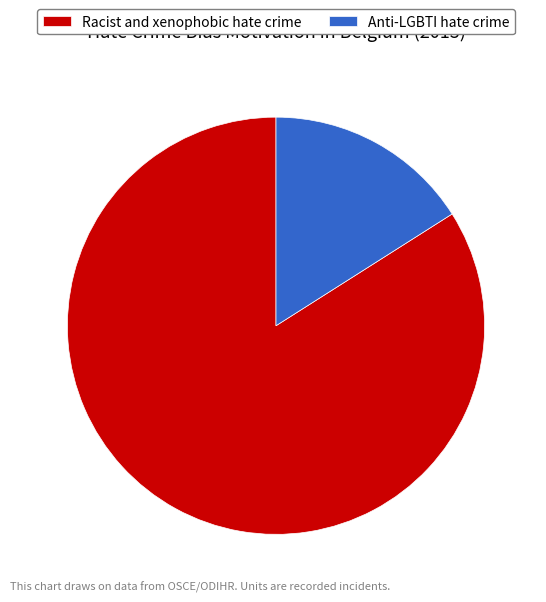

Between Racist and xenophobic hate crime and Anti-LGBTI hate crime, which is larger?

Racist and xenophobic hate crime